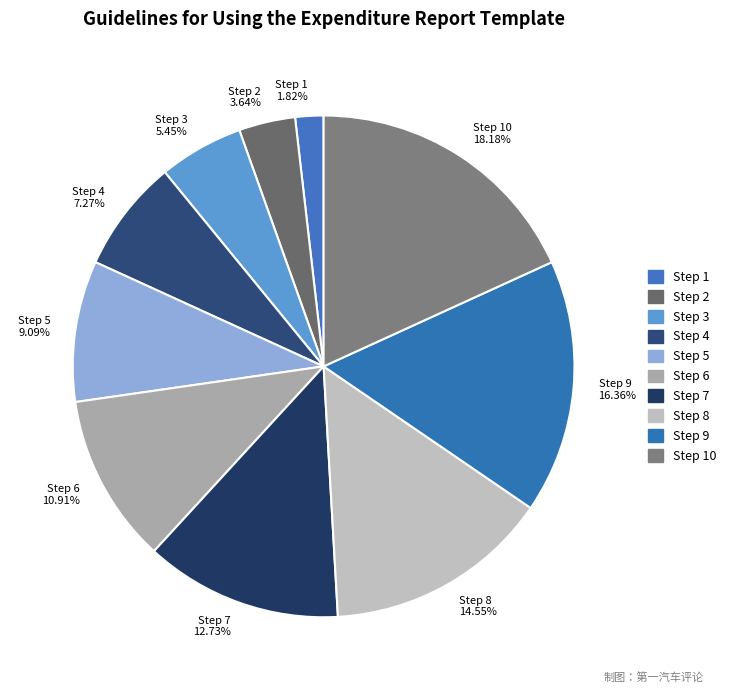

Do Step 6 and Step 9 together represent more than half of the pie?

No